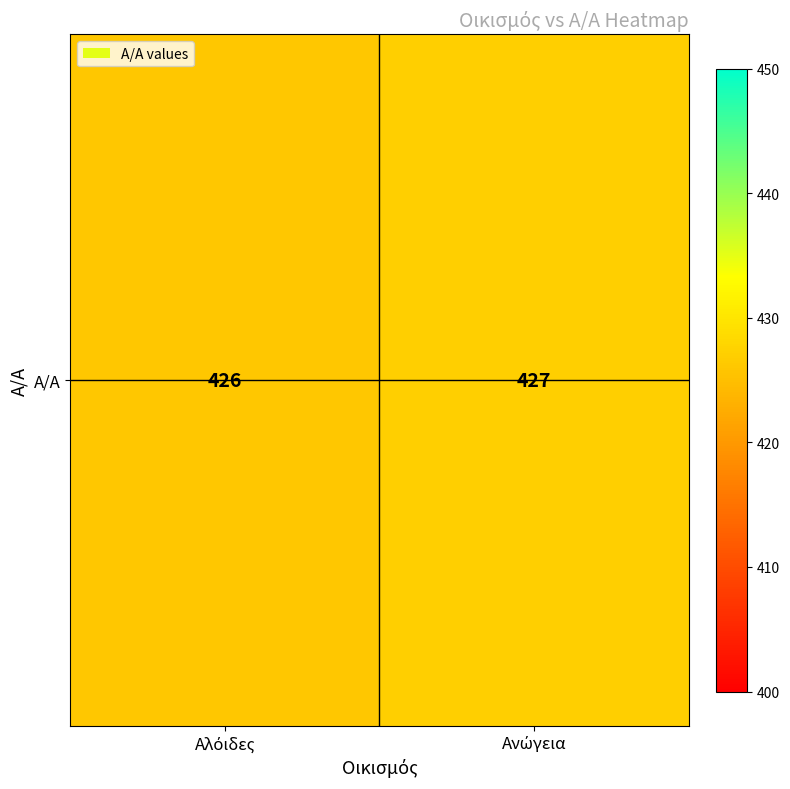

Is it true that the value at Αλόιδες is 114?

False